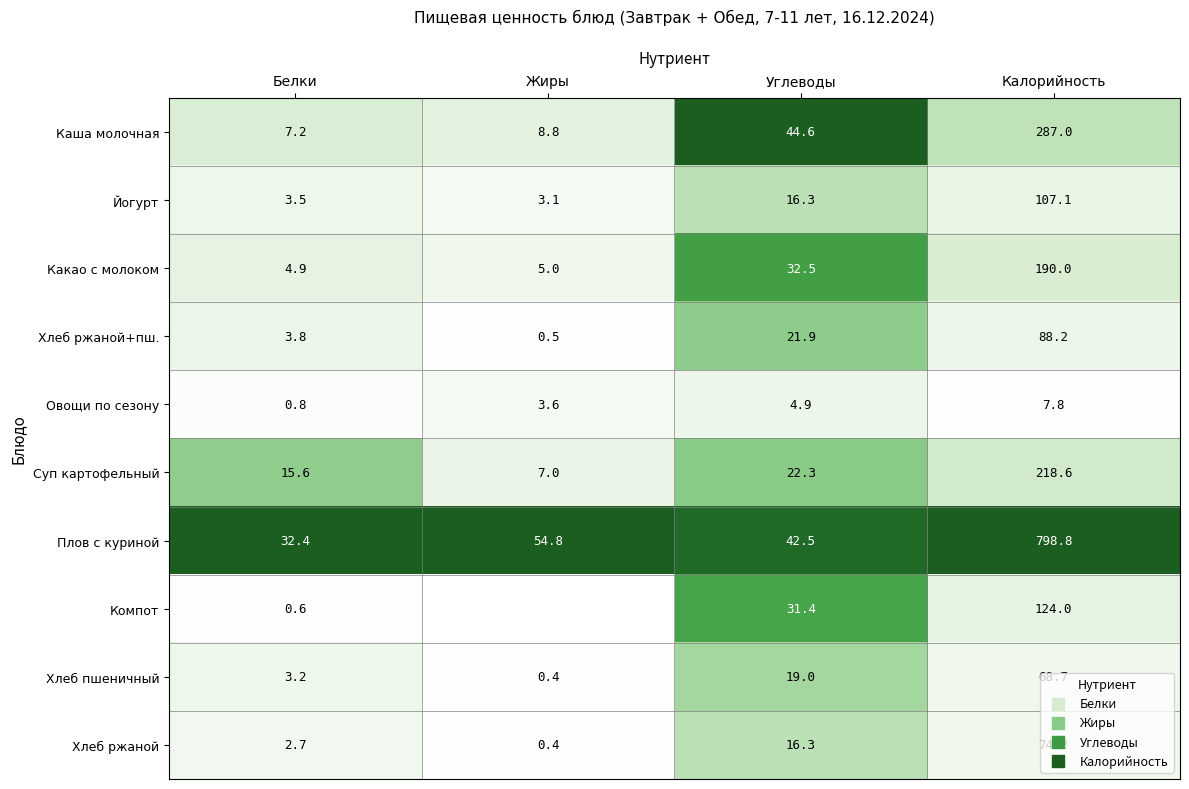

What is the spread (max minus min) of values at Калорийность?

791.0